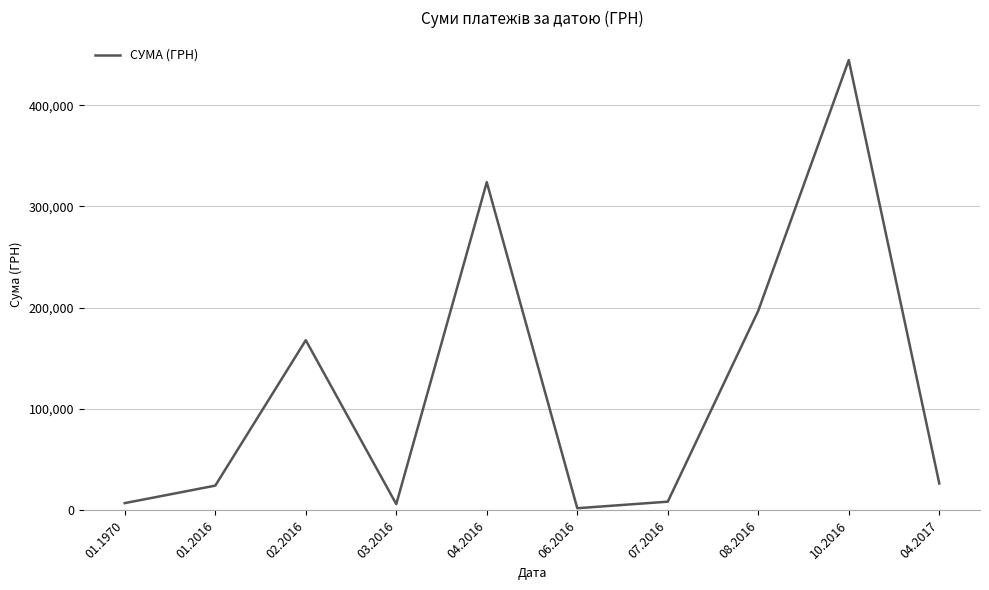

What is the maximum value shown in the chart?

444504.1